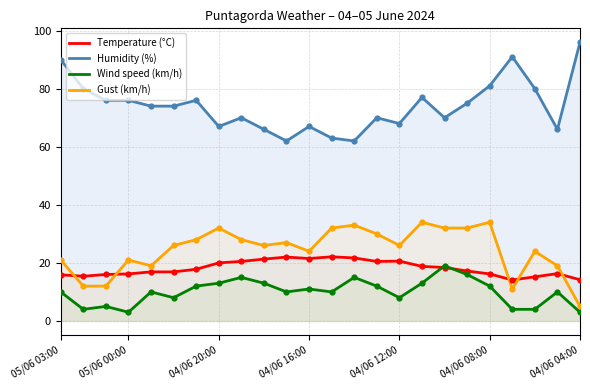

What are all the series names shown in the legend?

Temperature (°C), Humidity (%), Wind speed (km/h), Gust (km/h)